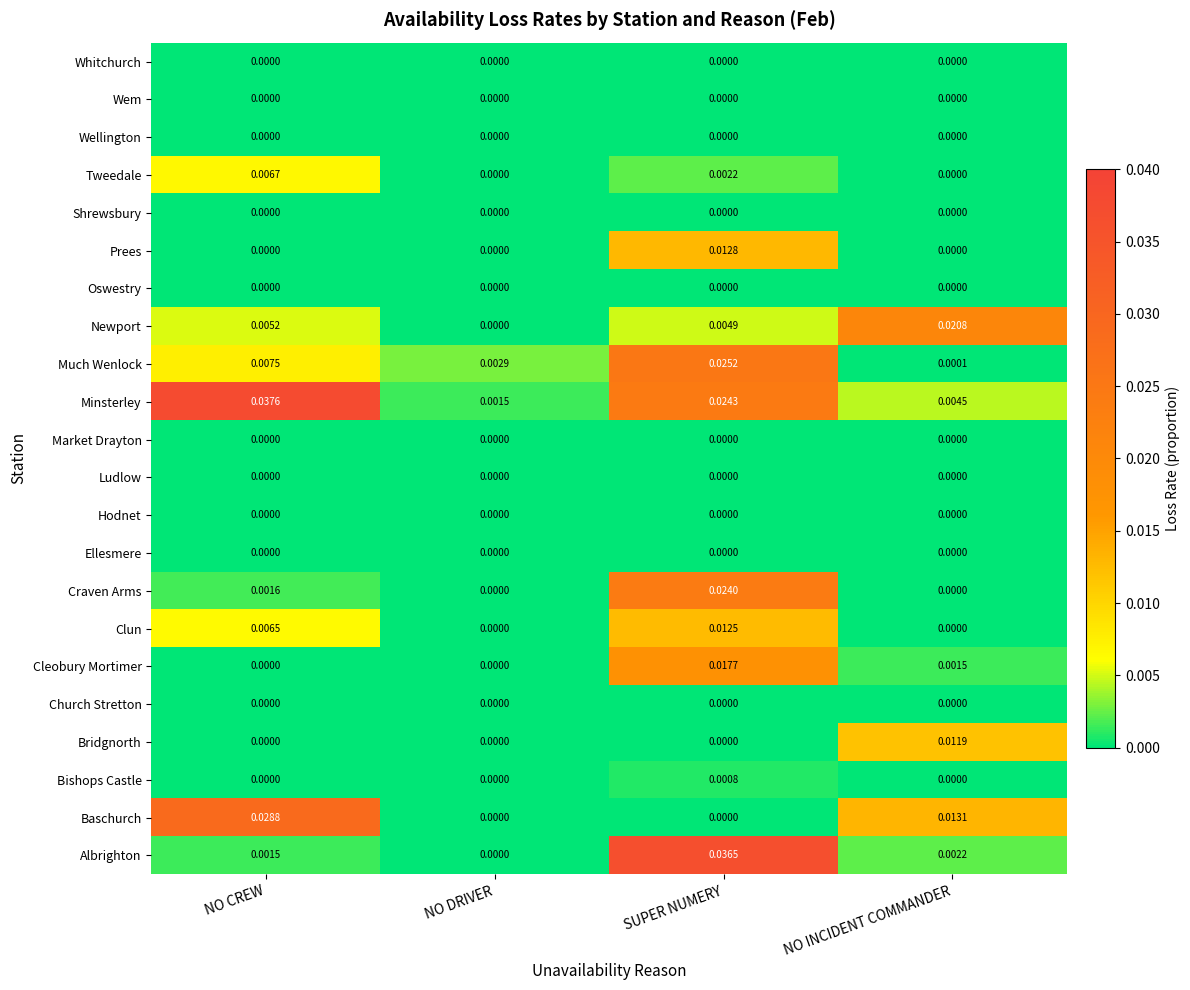

Between NO DRIVER and NO INCIDENT COMMANDER, which series saw the biggest shift?

Newport